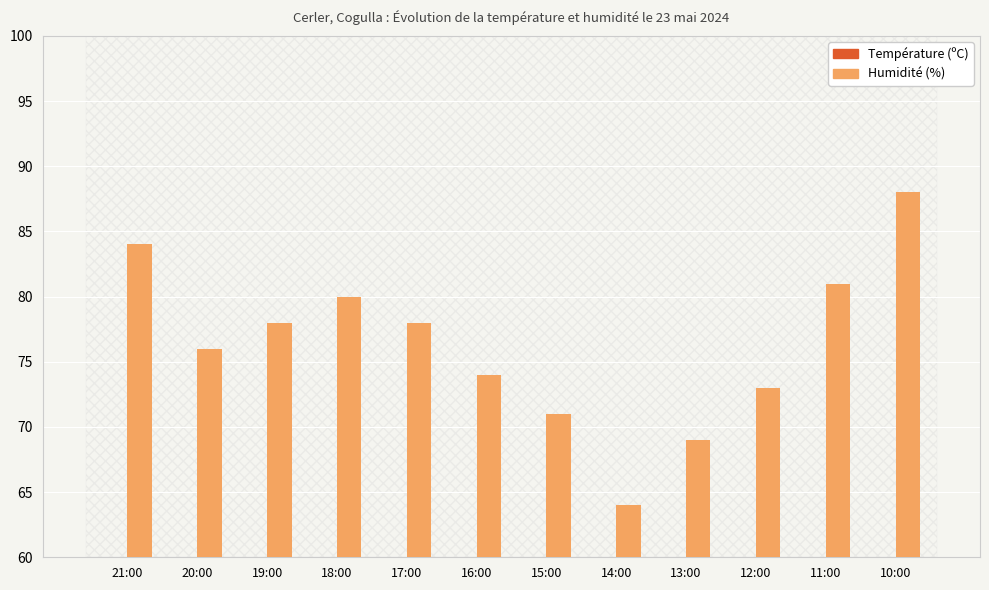

What is the sum of all Humidité (%) values?

916.0